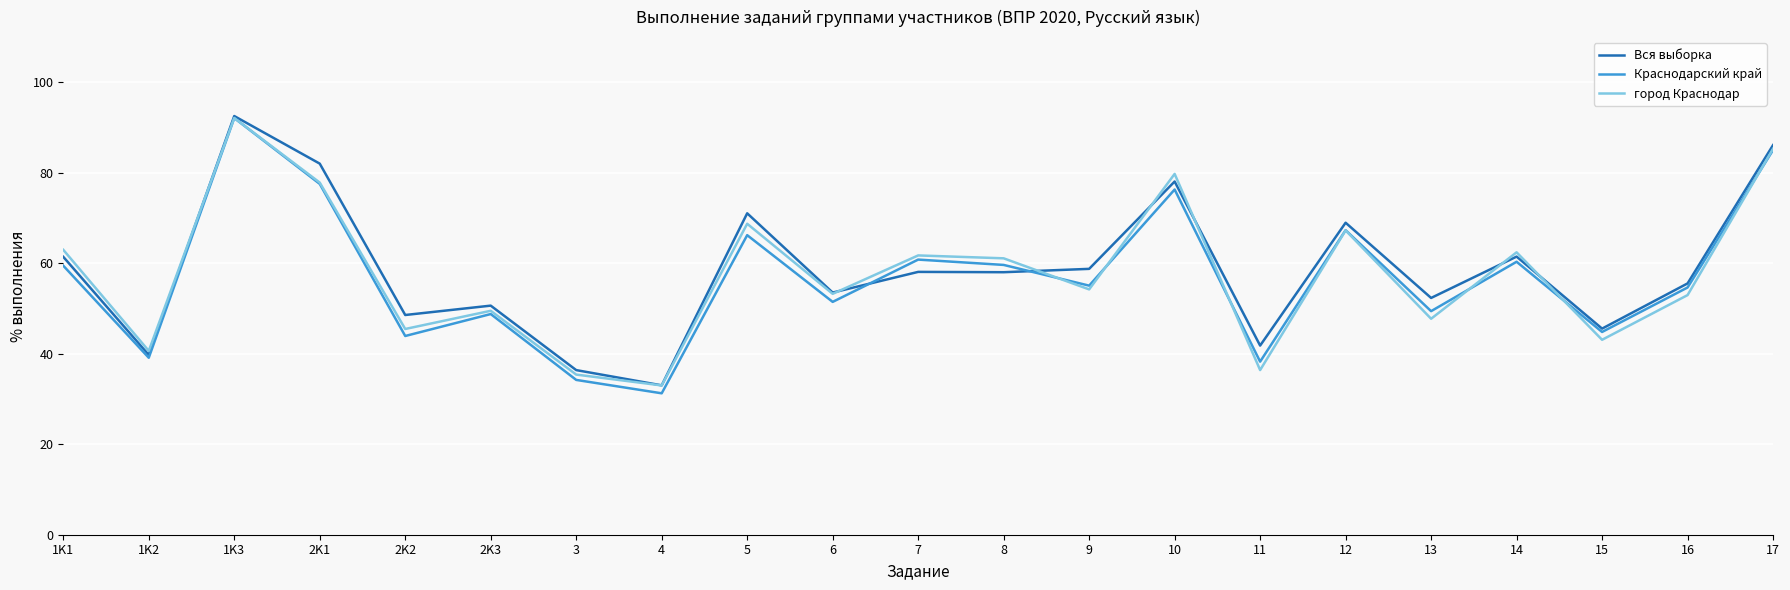

What is the maximum value for Краснодарский край?

92.1